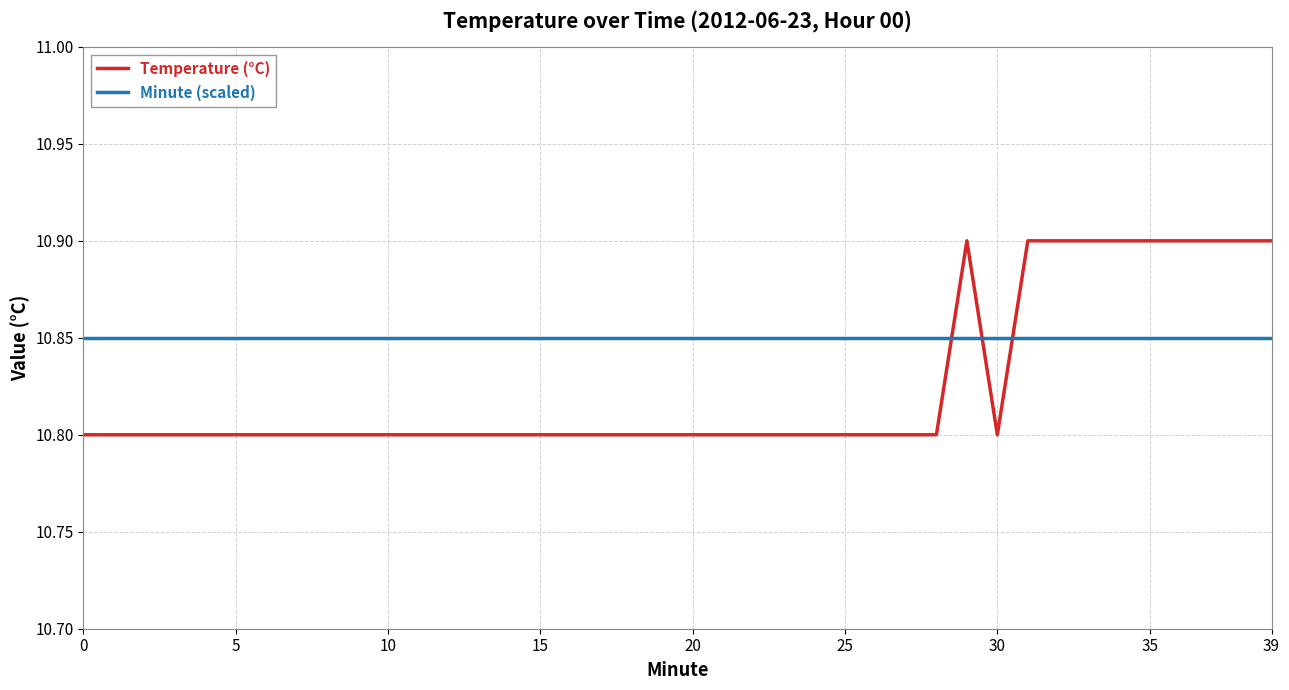

Count the number of categories in the chart.

40